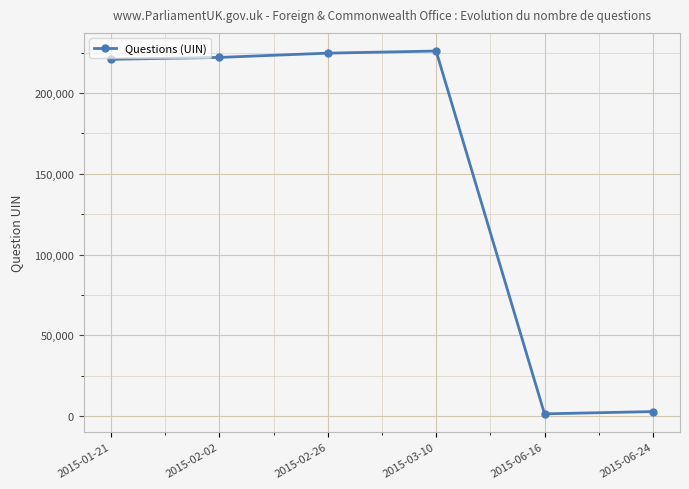

How many lines are shown in the chart?

1